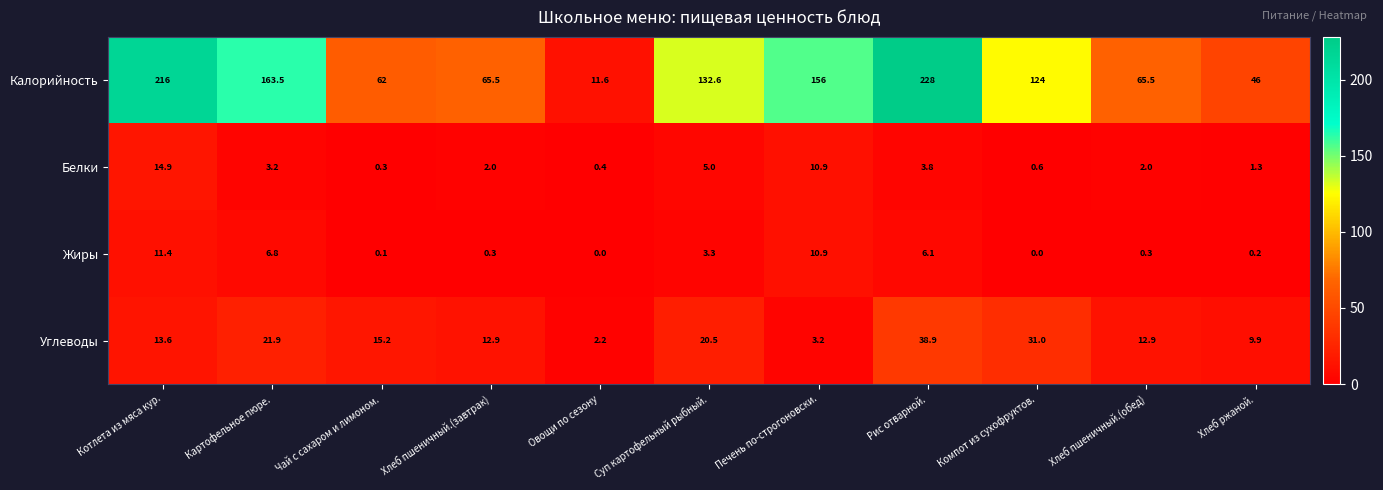

What is the difference between the highest and lowest values at Суп картофельный рыбный.?

129.3